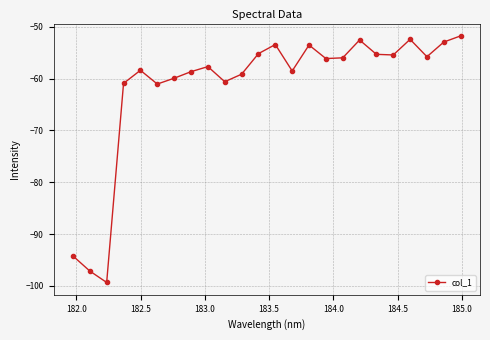

What is the sum of all values?

-1475.9